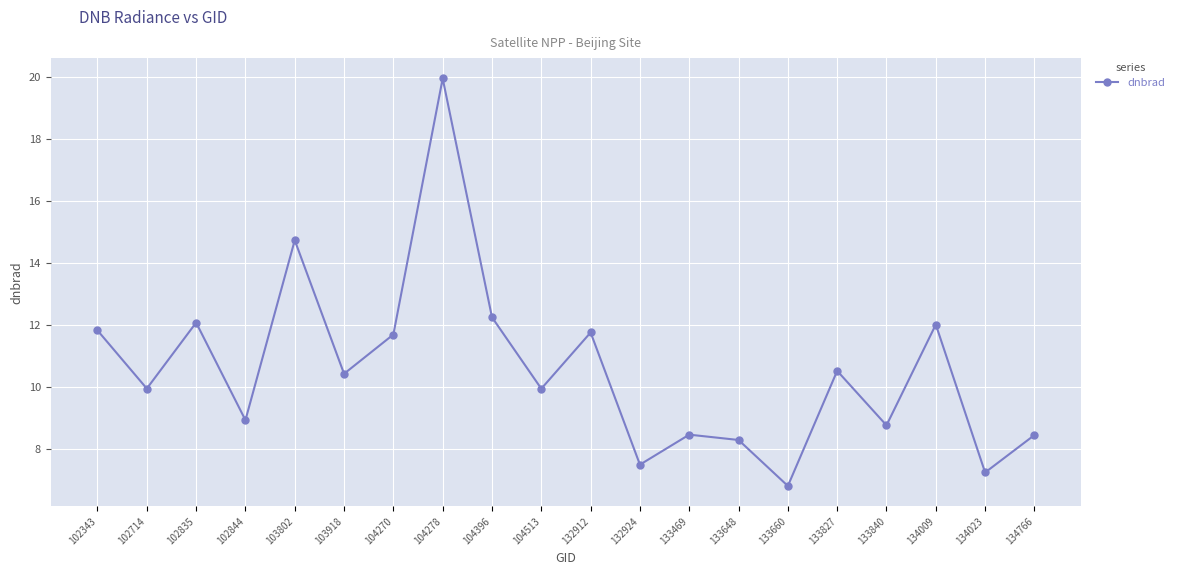

What is the maximum value shown in the chart?

19.9